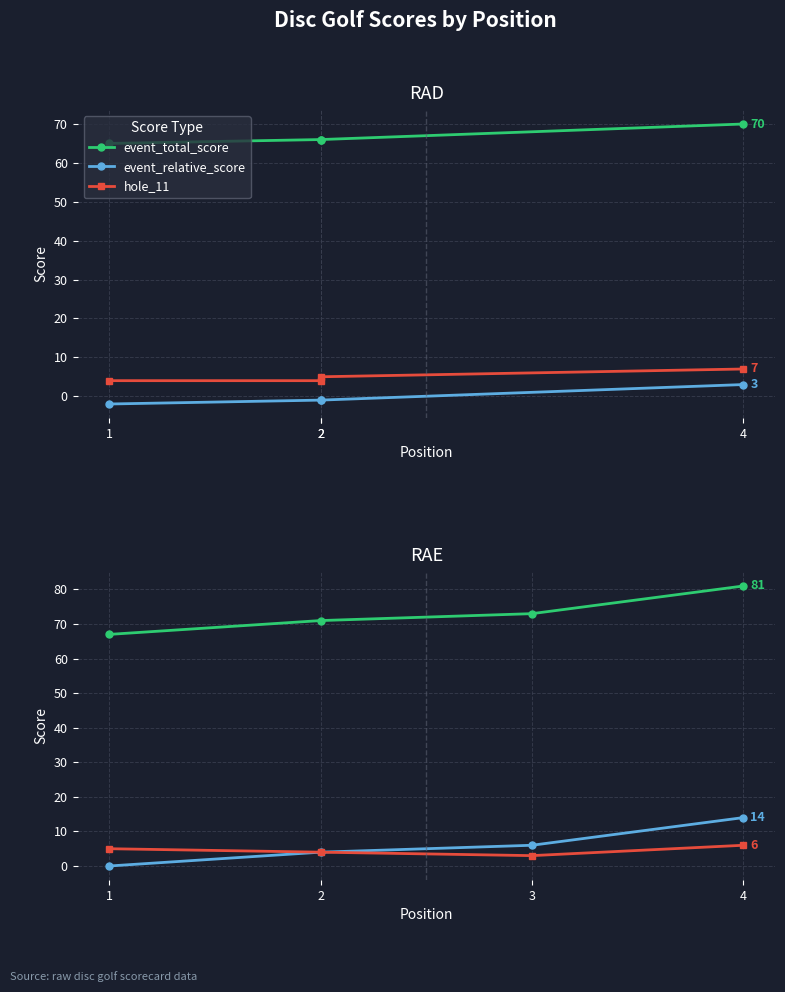

List the series in order of their peak value, highest first.

event_total_score, event_relative_score, hole_11